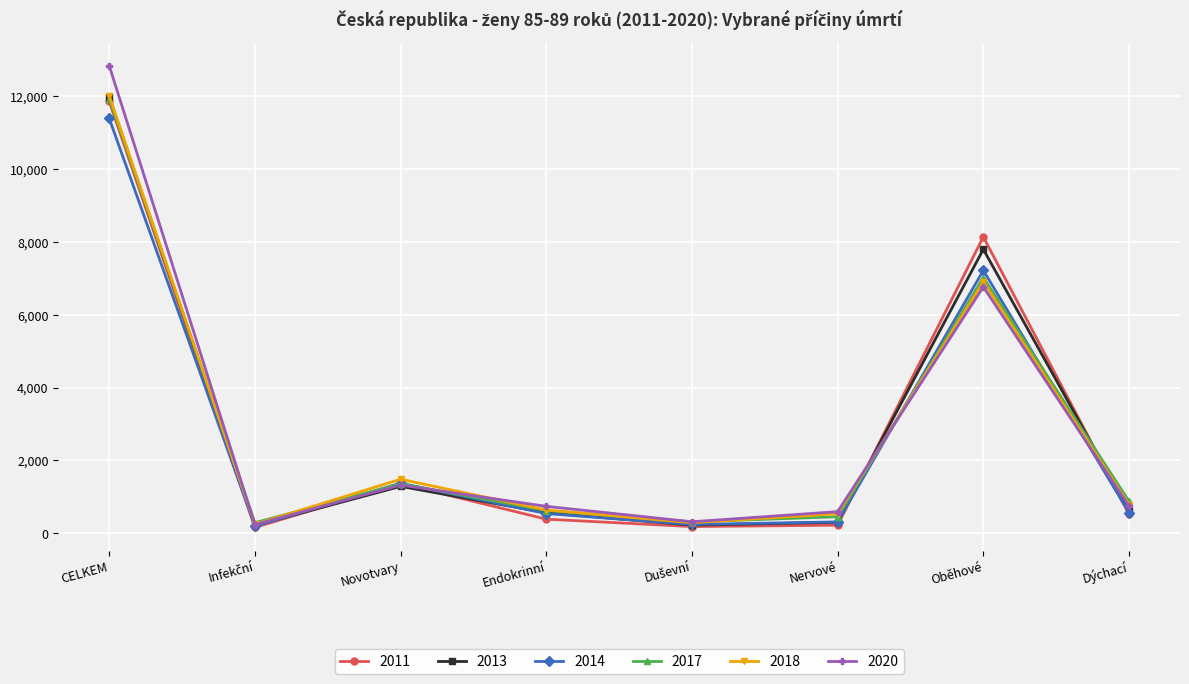

What is the label of the 6th point from the left?

Nervové